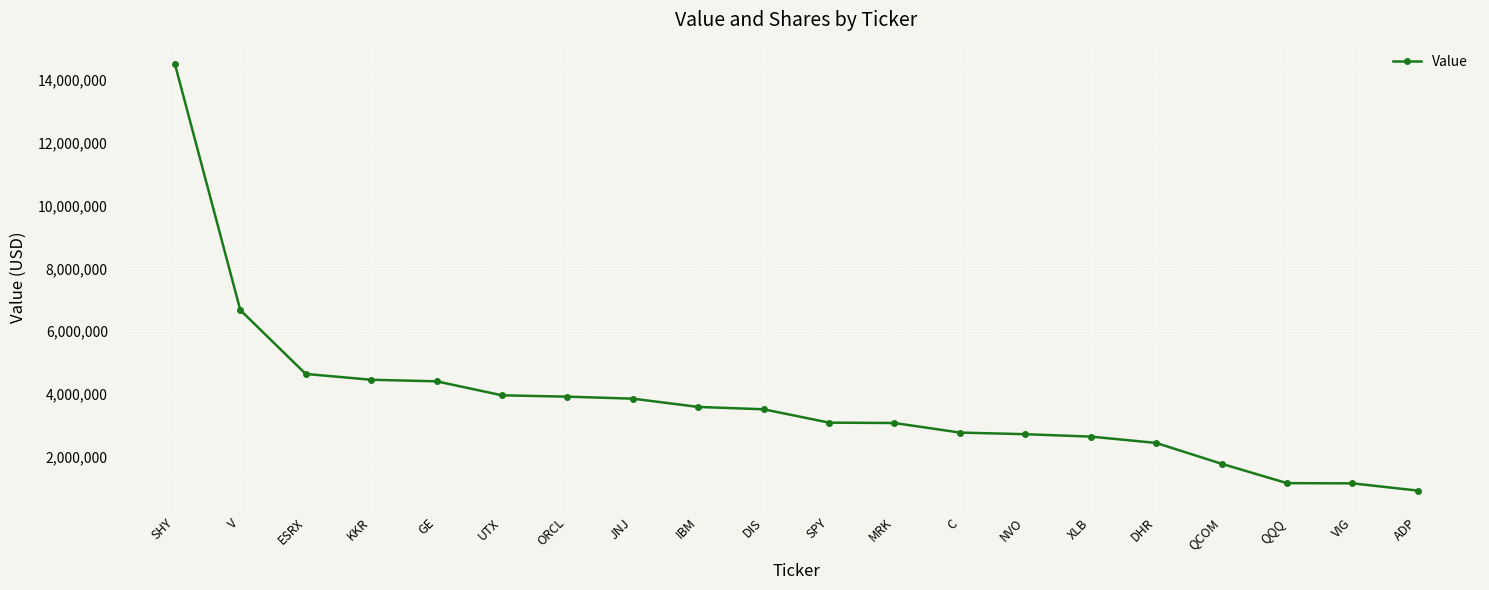

What is the approximate value at VIG?

1159000